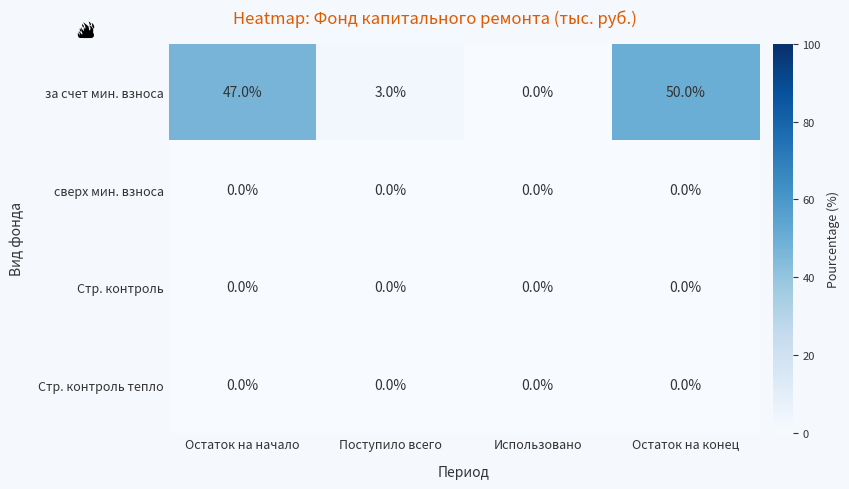

What is the difference between the maximum and minimum values in the за счет мин. взноса series?

50